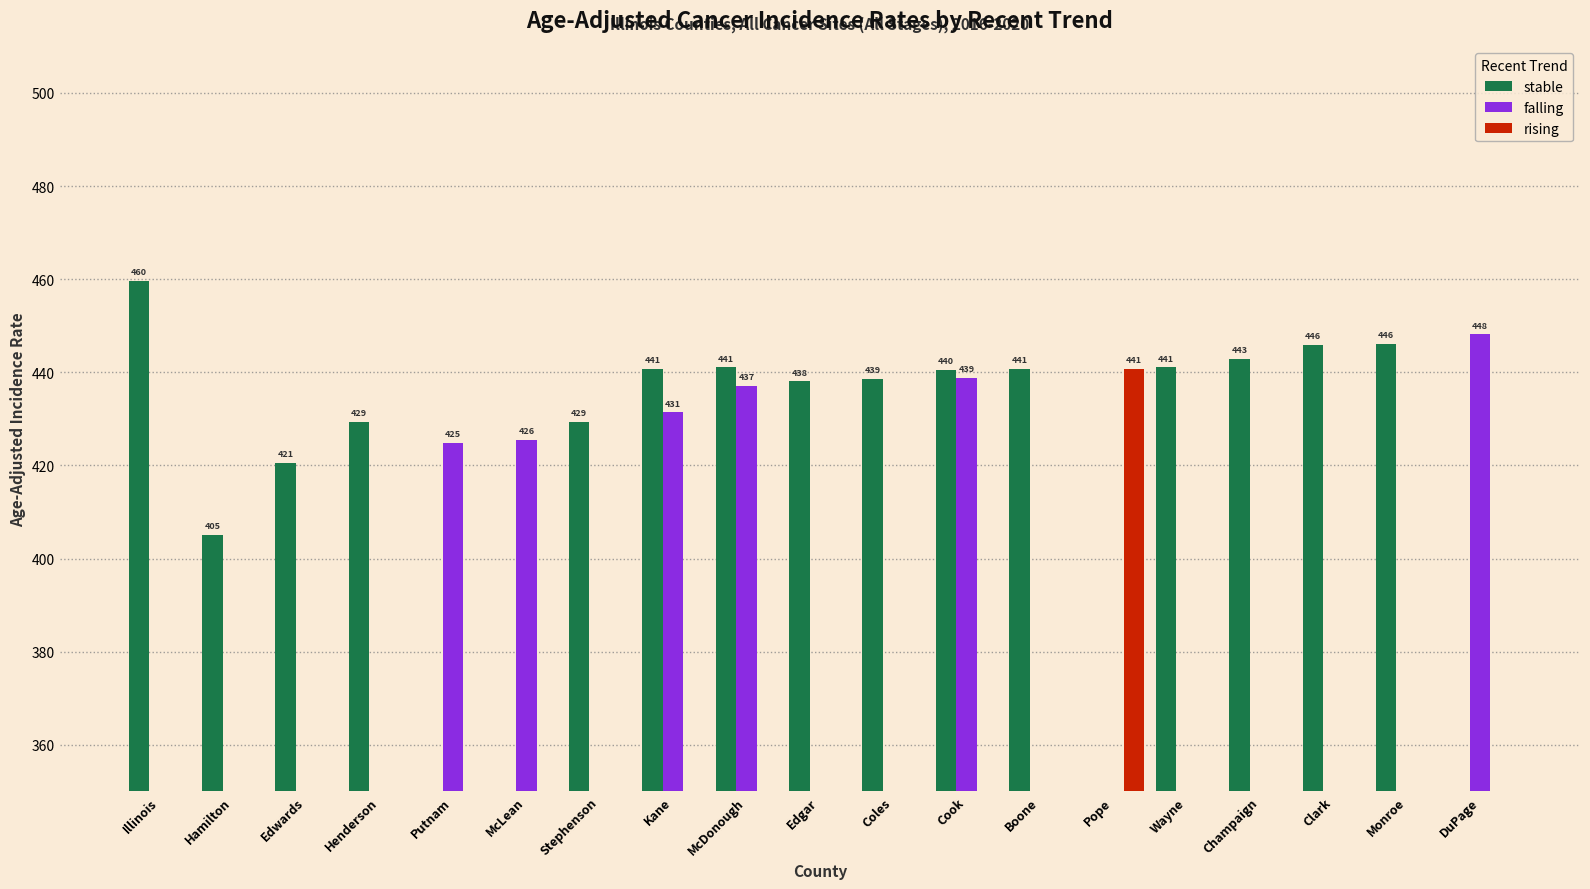

Rank the categories by stable value from lowest to highest.

Putnam, McLean, Pope, DuPage, Hamilton, Edwards, Henderson, Stephenson, Edgar, Coles, Cook, Kane, Boone, McDonough, Wayne, Champaign, Clark, Monroe, Illinois